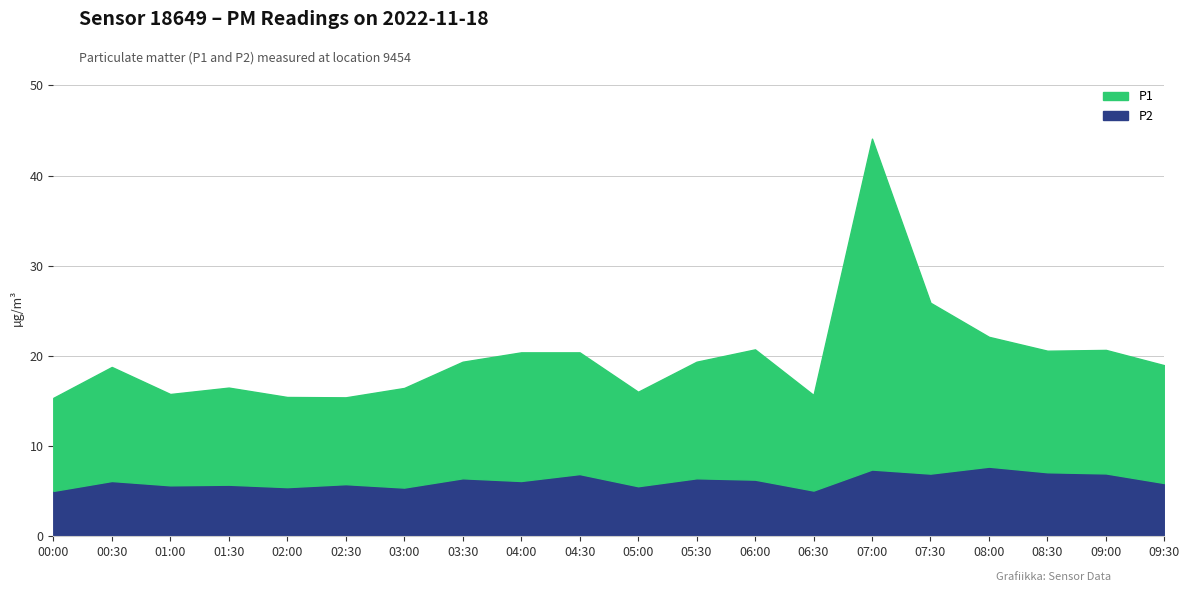

The P2 series shows 7.0 at 09:00. True or false?

True